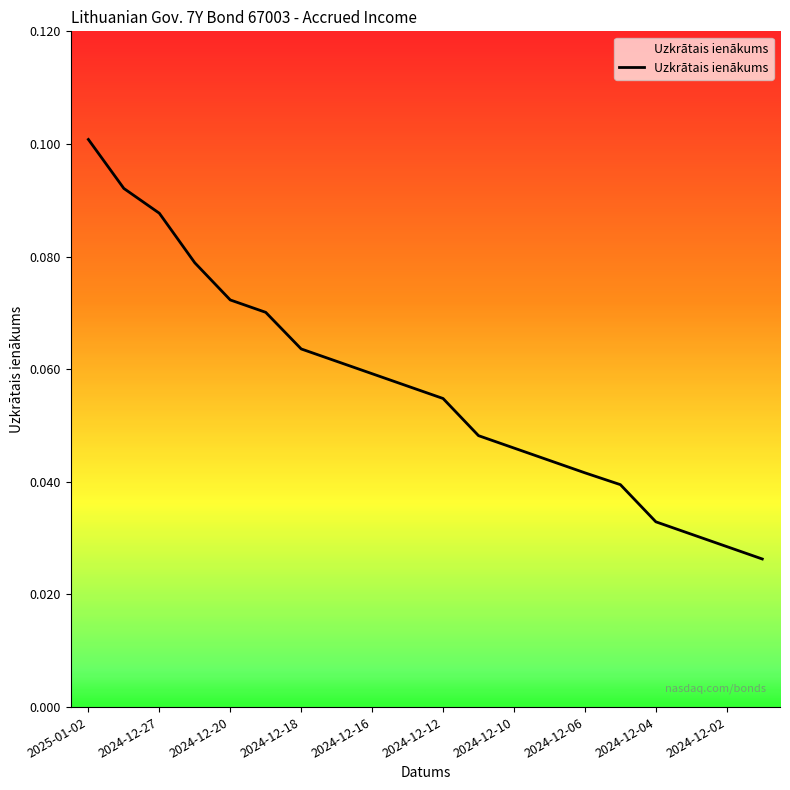

Reading left to right, list all the values displayed in this chart.

2025-01-02=0.1	2024-12-30=0.1	2024-12-27=0.1	2024-12-23=0.1	2024-12-20=0.1	2024-12-19=0.1	2024-12-18=0.1	2024-12-17=0.1	2024-12-16=0.1	2024-12-13=0.1	2024-12-12=0.1	2024-12-11=0.0	2024-12-10=0.0	2024-12-09=0.0	2024-12-06=0.0	2024-12-05=0.0	2024-12-04=0.0	2024-12-03=0.0	2024-12-02=0.0	2024-11-29=0.0